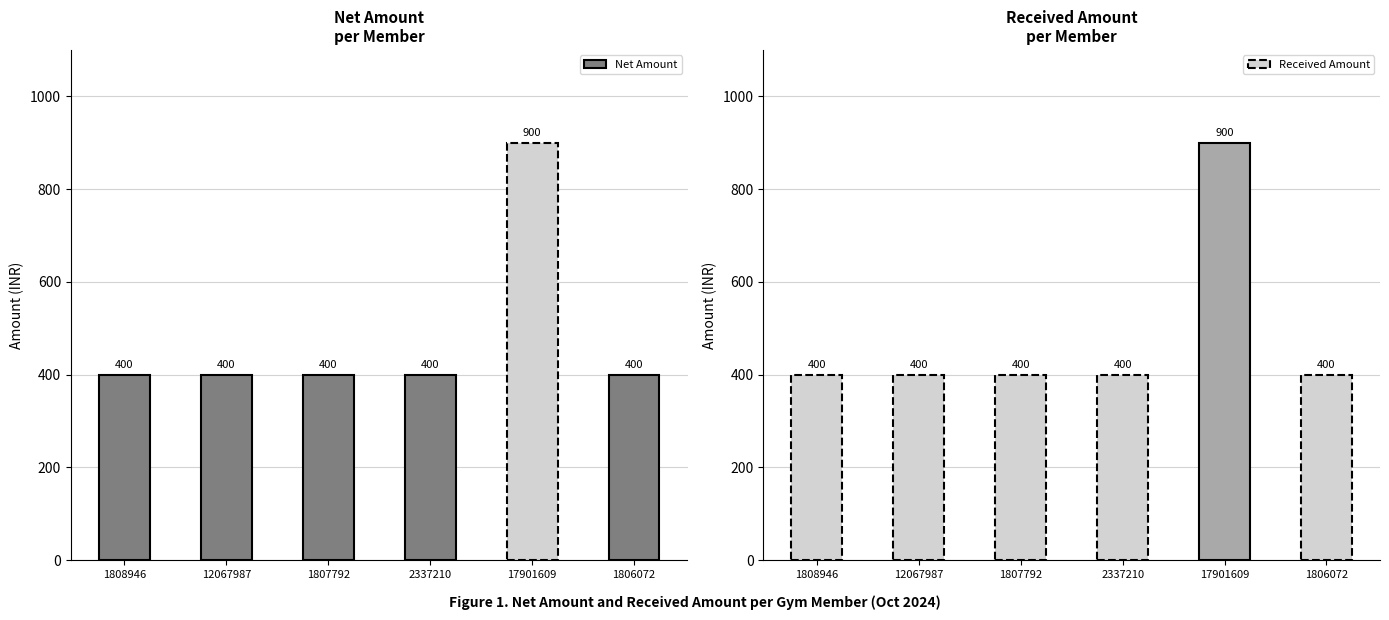

What is the difference between the maximum and minimum values in the Received Amount series?

500